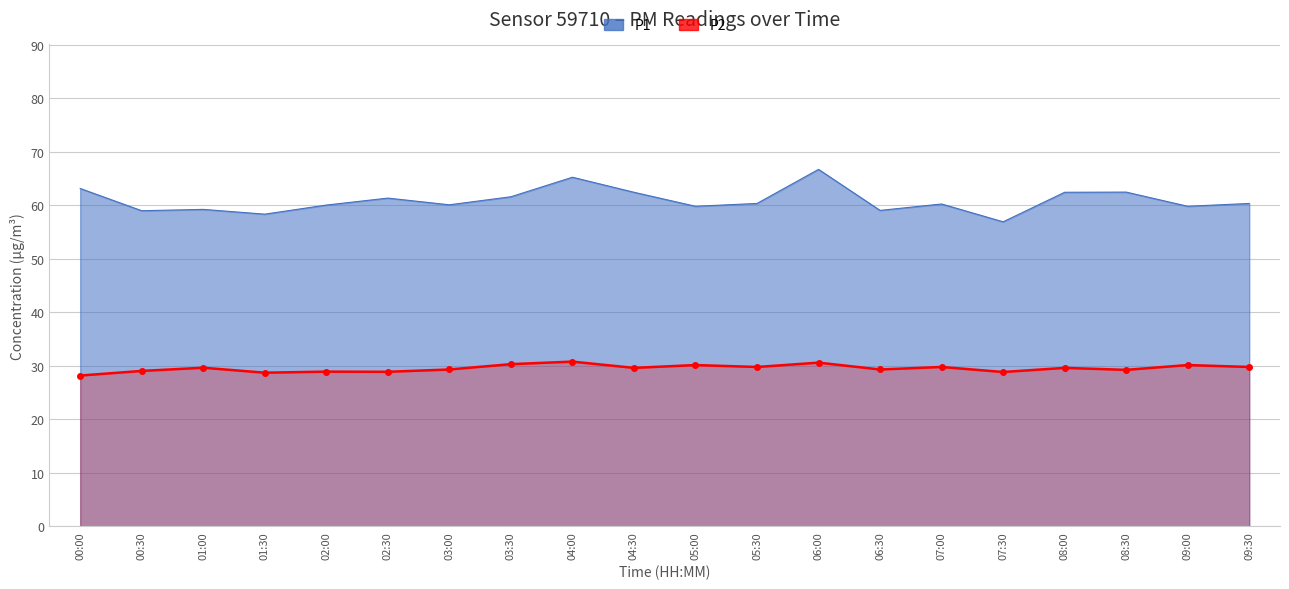

True or false: P2 and P1 cross at least once.

False